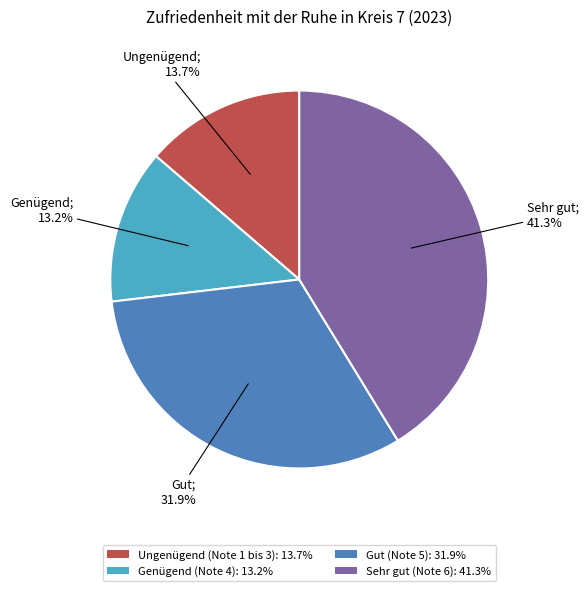

Is there a majority slice in this chart?

No